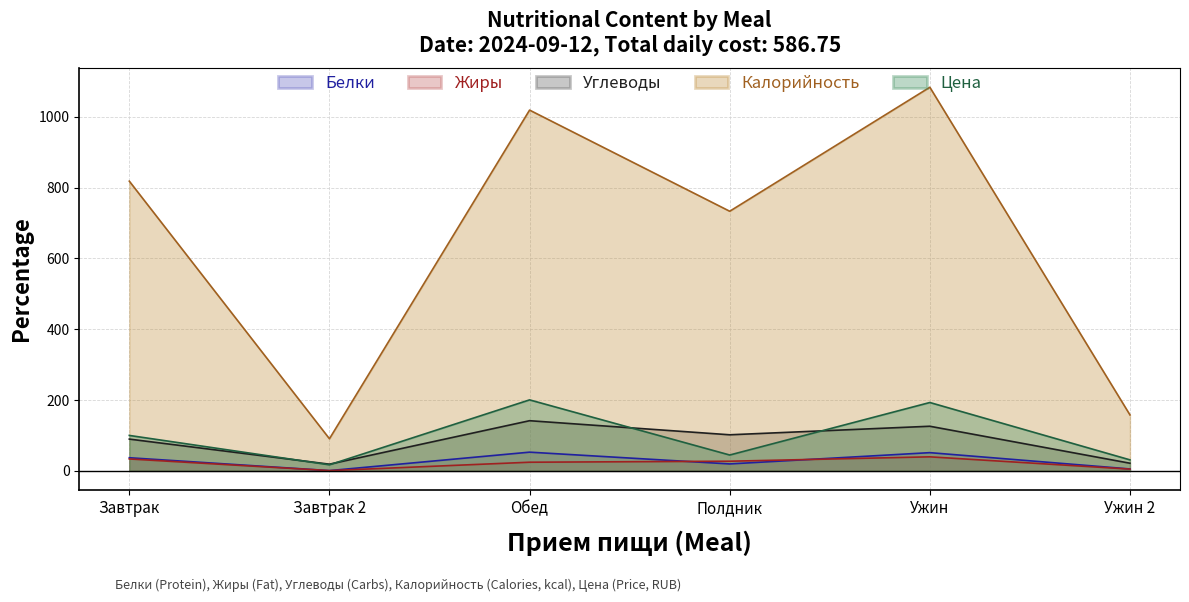

True or false: Цена has a value of 44.8 at Полдник.

True